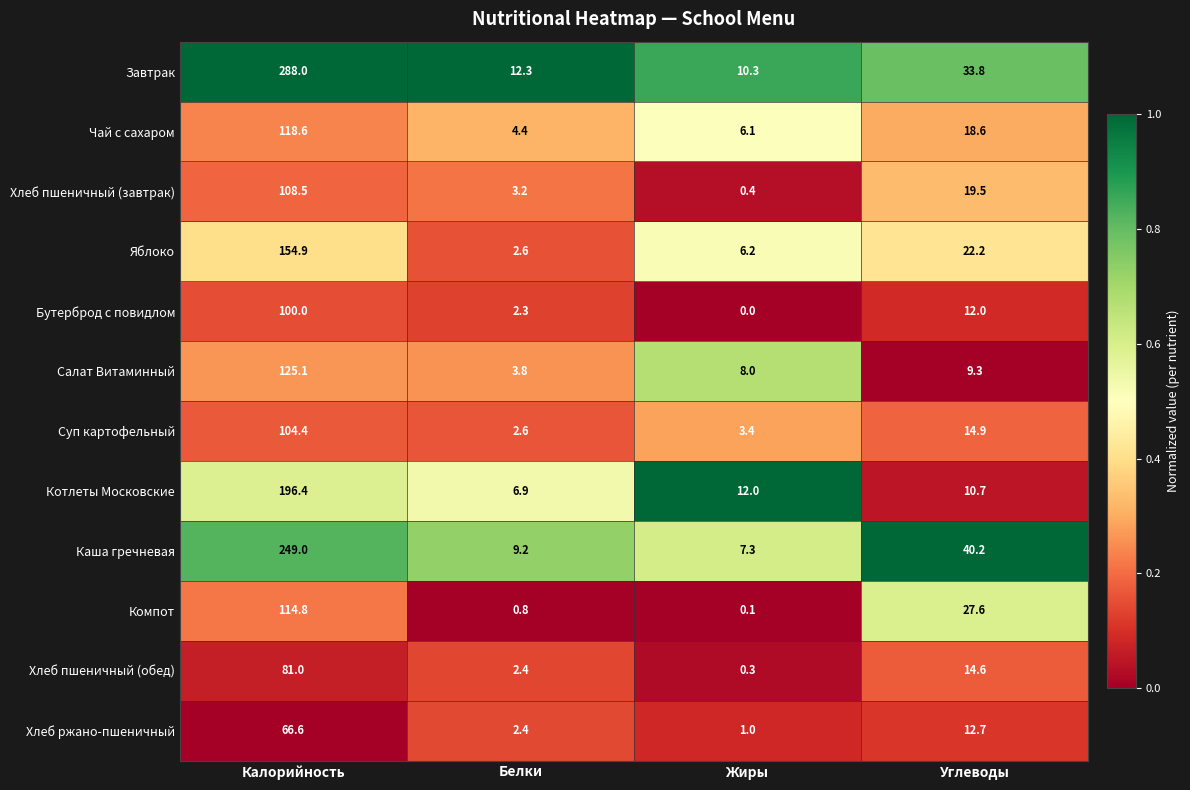

List the series in order of their peak value, lowest first.

Хлеб ржано-пшеничный, Хлеб пшеничный (обед), Бутерброд с повидлом, Суп картофельный, Хлеб пшеничный (завтрак), Компот, Чай с сахаром, Салат Витаминный, Яблоко, Котлеты Московские, Каша гречневая, Завтрак